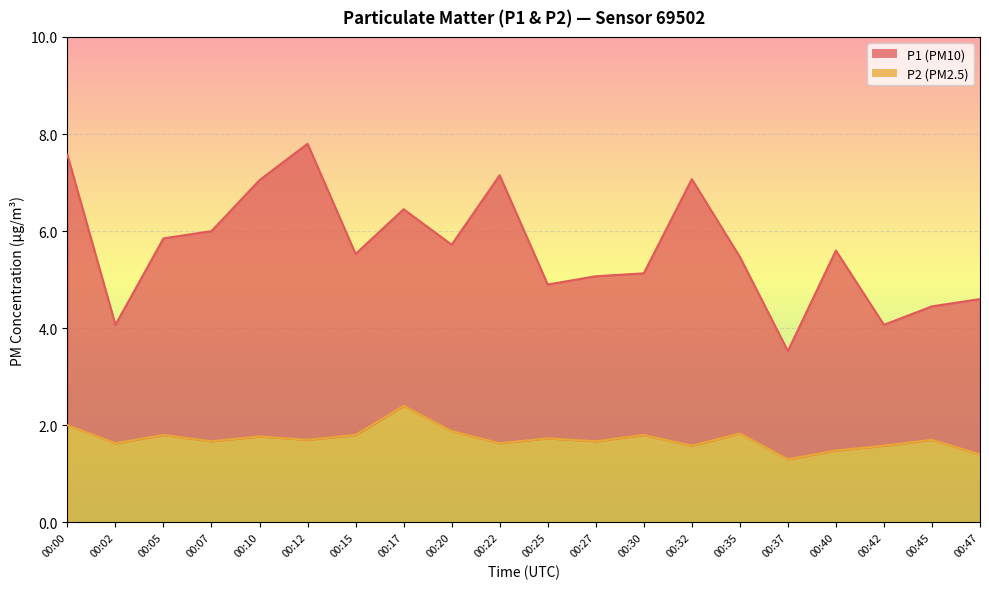

What is the difference between the second highest and second lowest values in the P1 series?

3.5